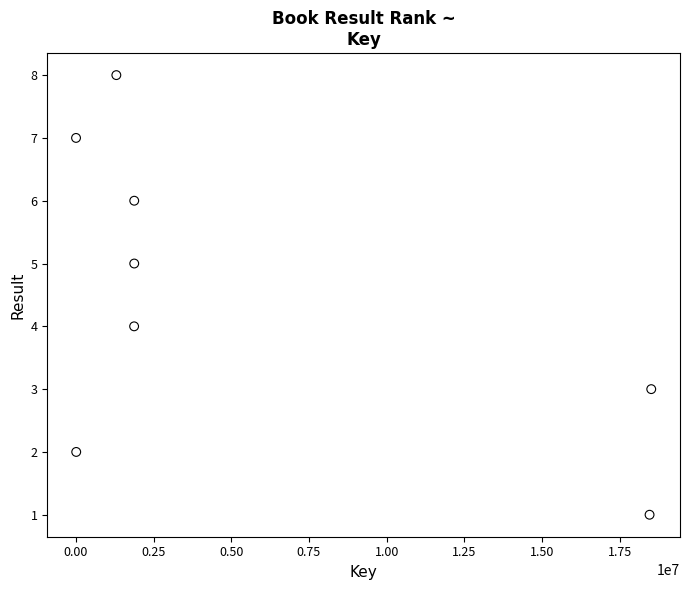

What is the range of Y values (max minus min)?

7